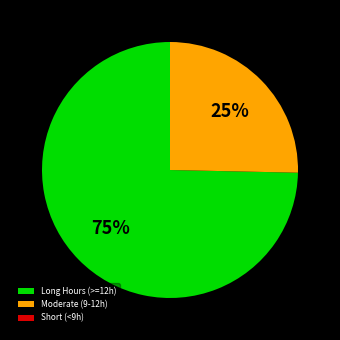

Is there a majority slice in this chart?

Yes